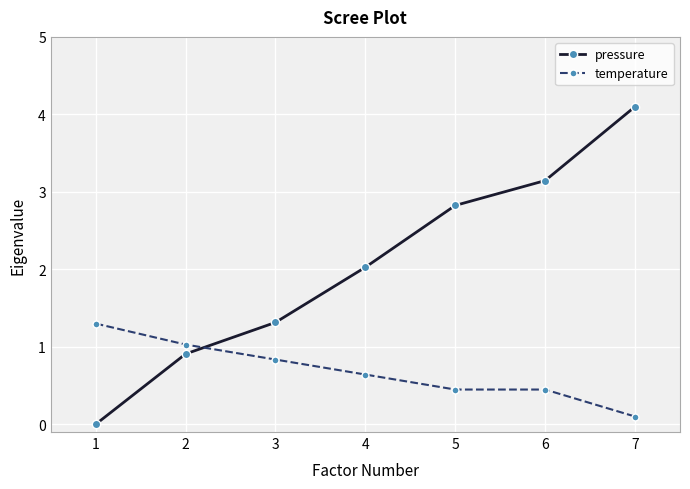

Reading left to right, extract all data points from this chart.

pressure: 0.0	0.9	1.3	2.0	2.8	3.1	4.1
temperature: 1.3	1.0	0.8	0.6	0.4	0.4	0.1